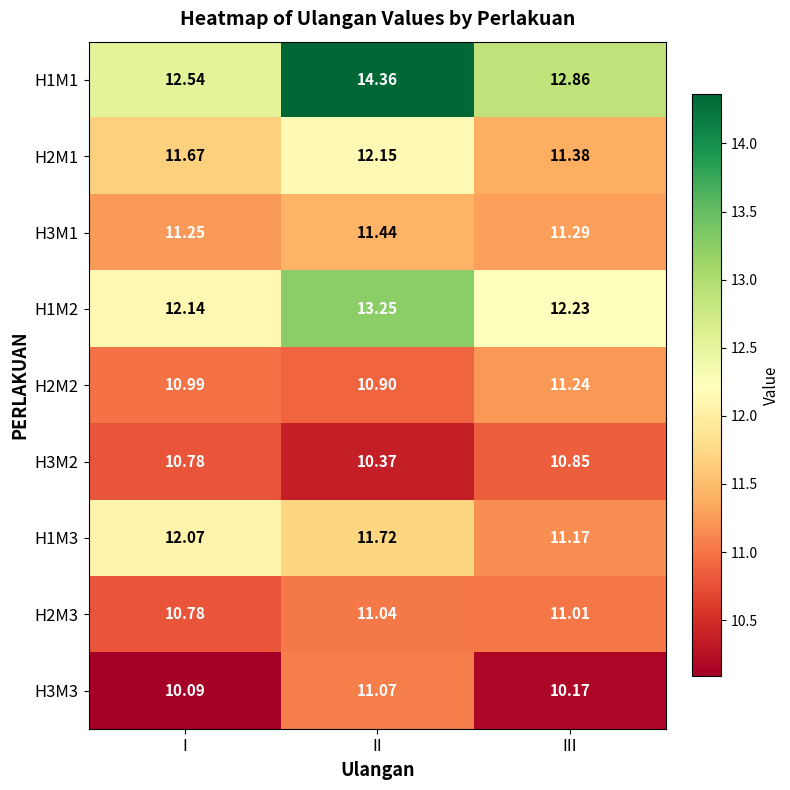

At which label does H1M2 reach its peak?

II